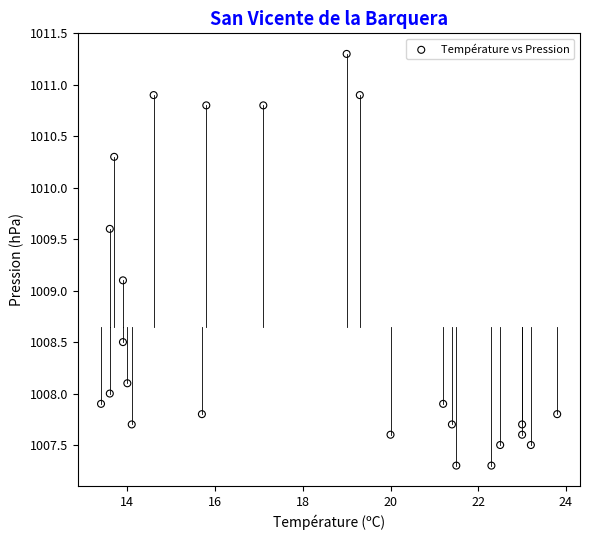

What is the range of Y values (max minus min)?

4.0